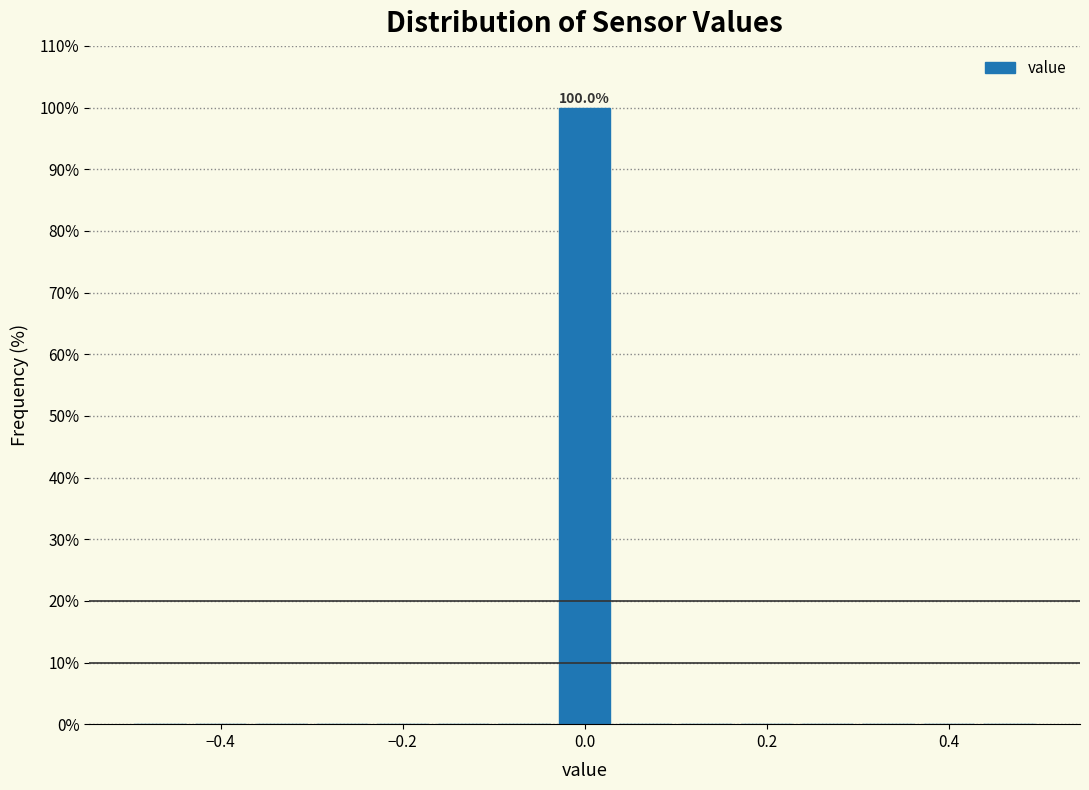

Around what value on the x-axis is the tallest bar? Give the approximate position of its centre, as read against the axis.

0.00